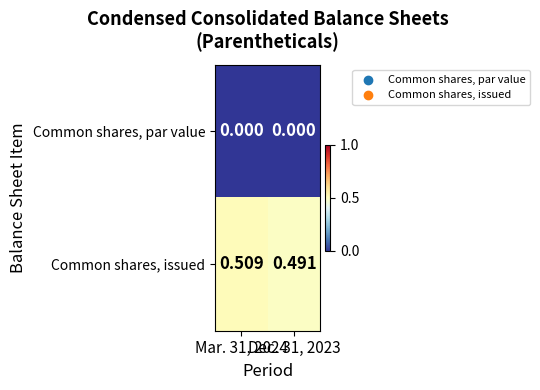

Which series has the widest spread of values?

Common shares, issued